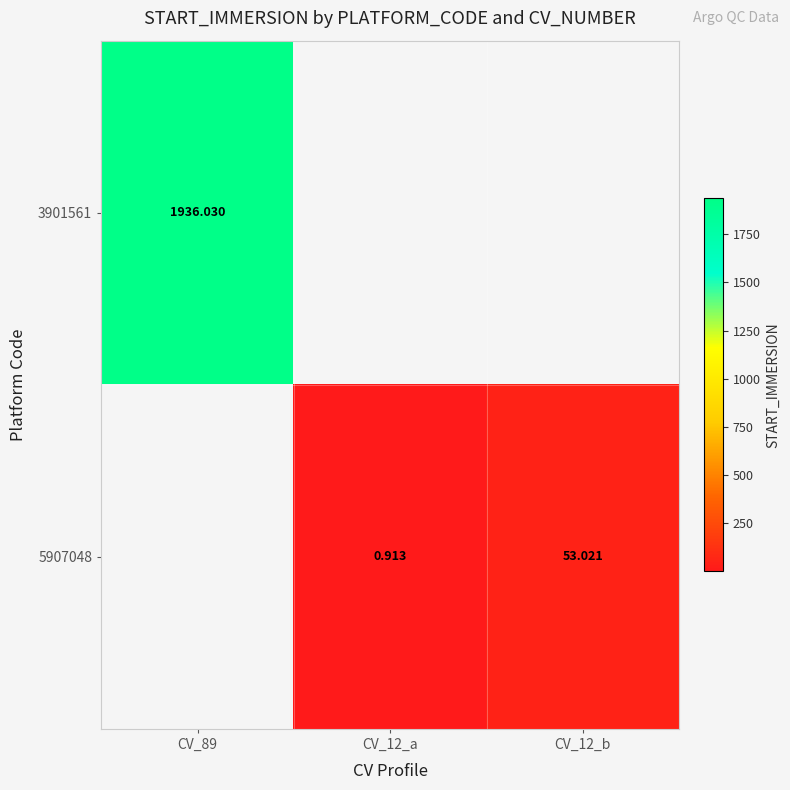

Where is 3901561 nearest to the value 1936?

CV_89